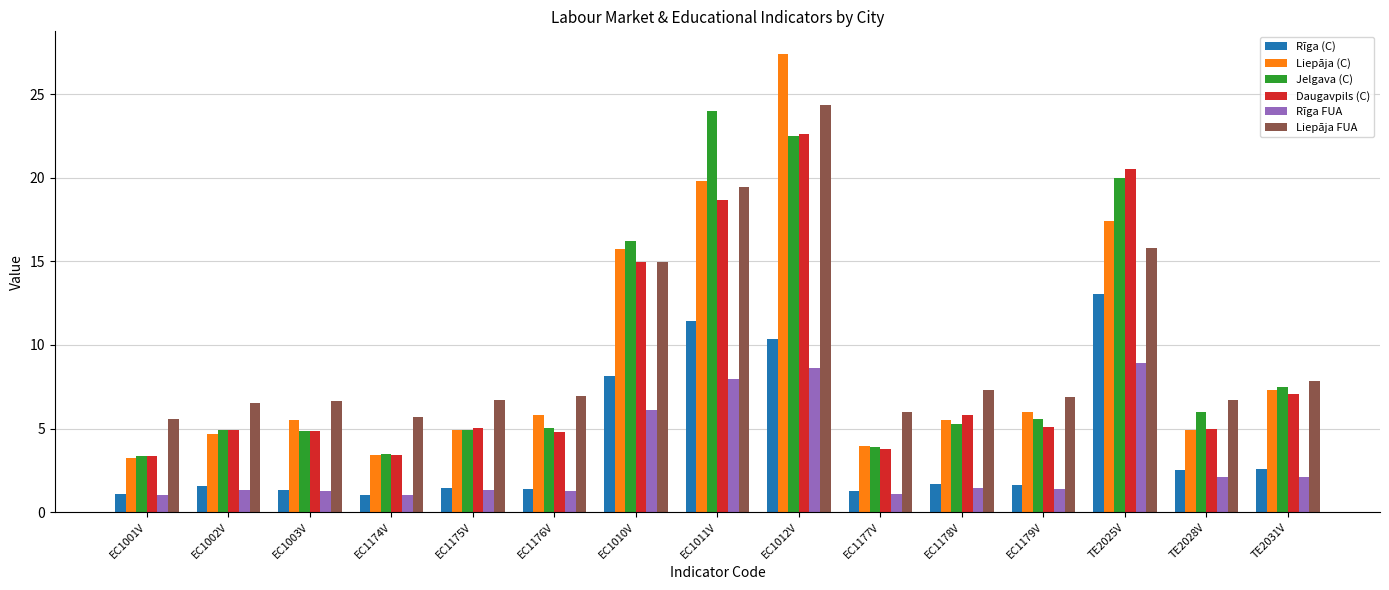

What is the minimum value for Rīga FUA?

1.0